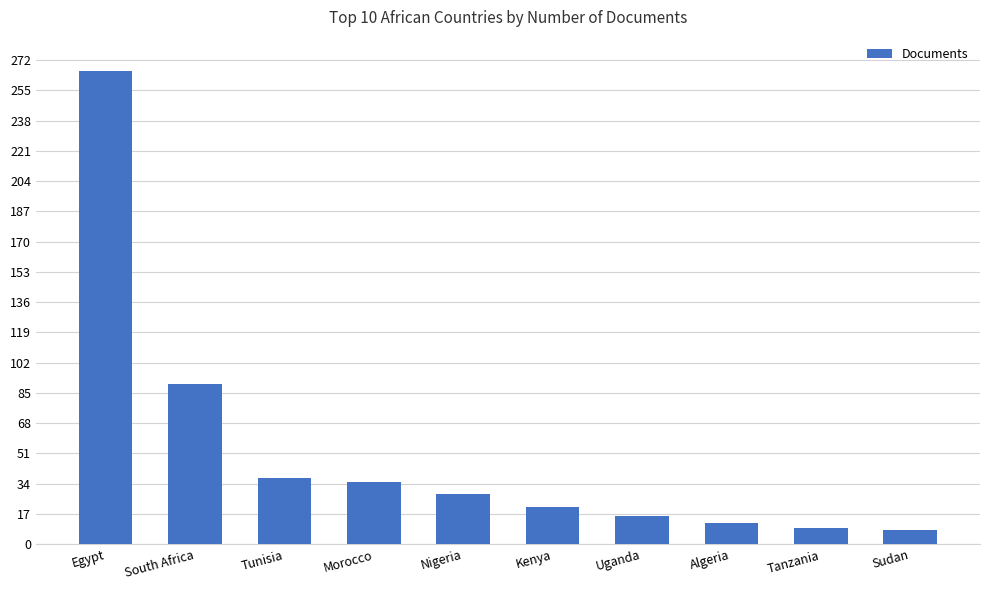

Which has a higher value, Tunisia or South Africa?

South Africa